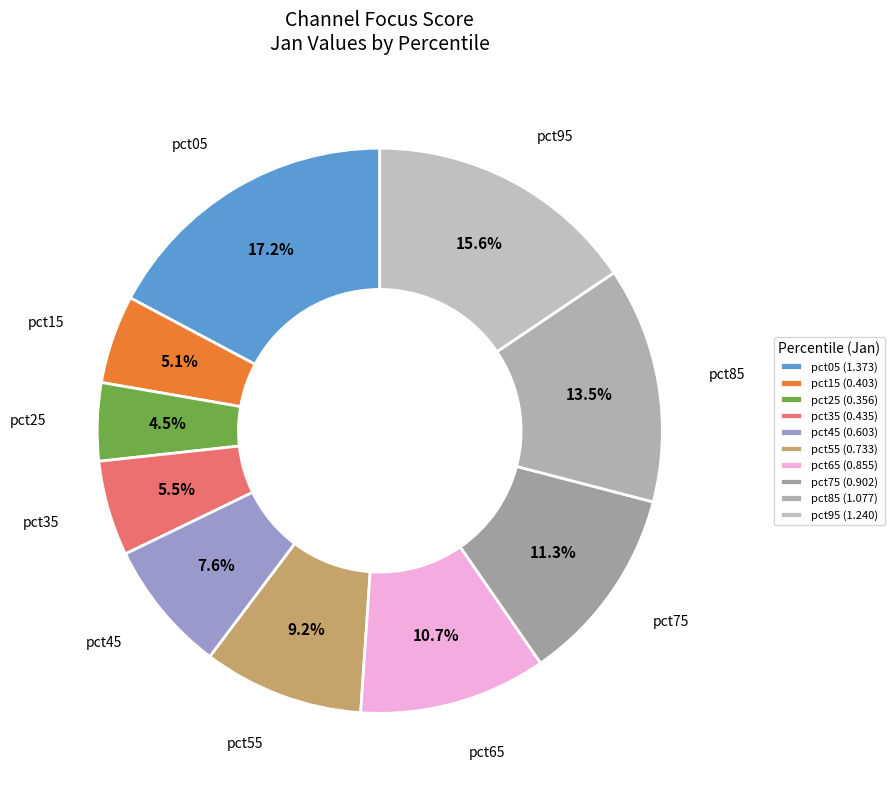

To the nearest percent, what is the difference between the largest and smallest slice percentages?

13%